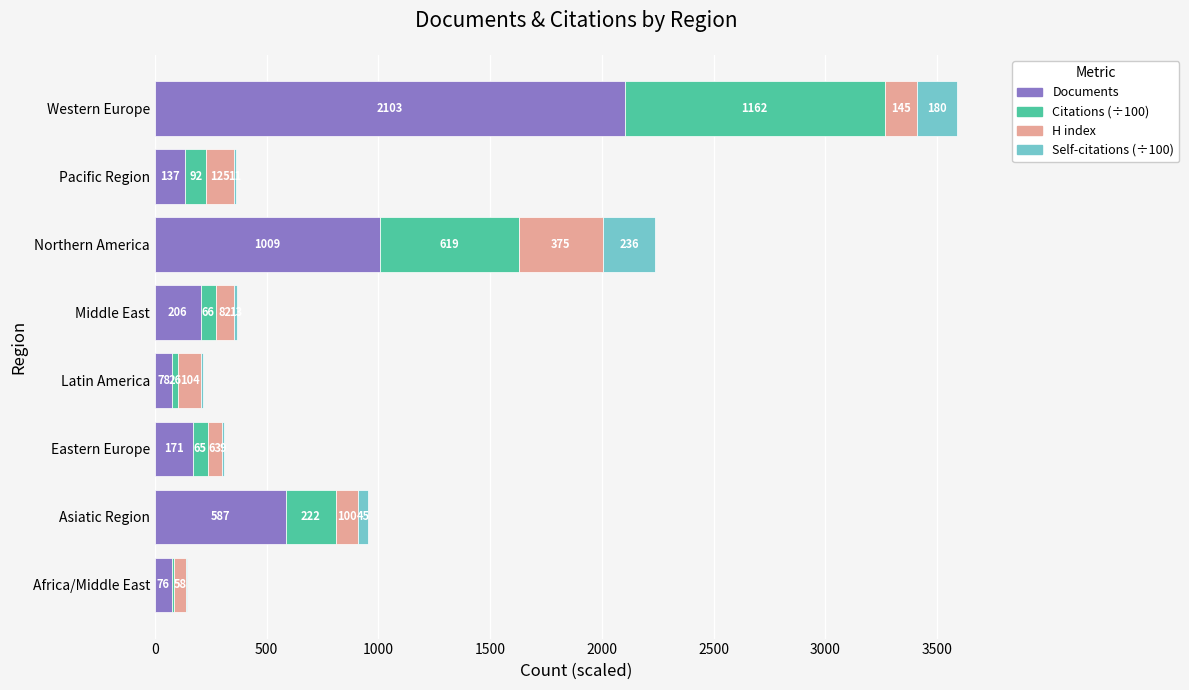

At which category is the sum across all series the highest?

Western Europe